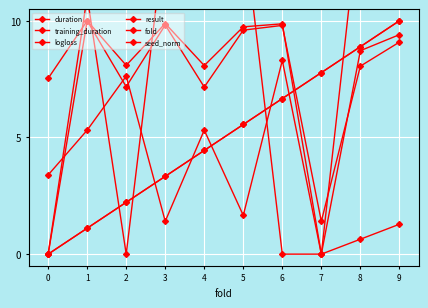

In training_duration, how many points are lower than both neighbors (excluding endpoints)?

3